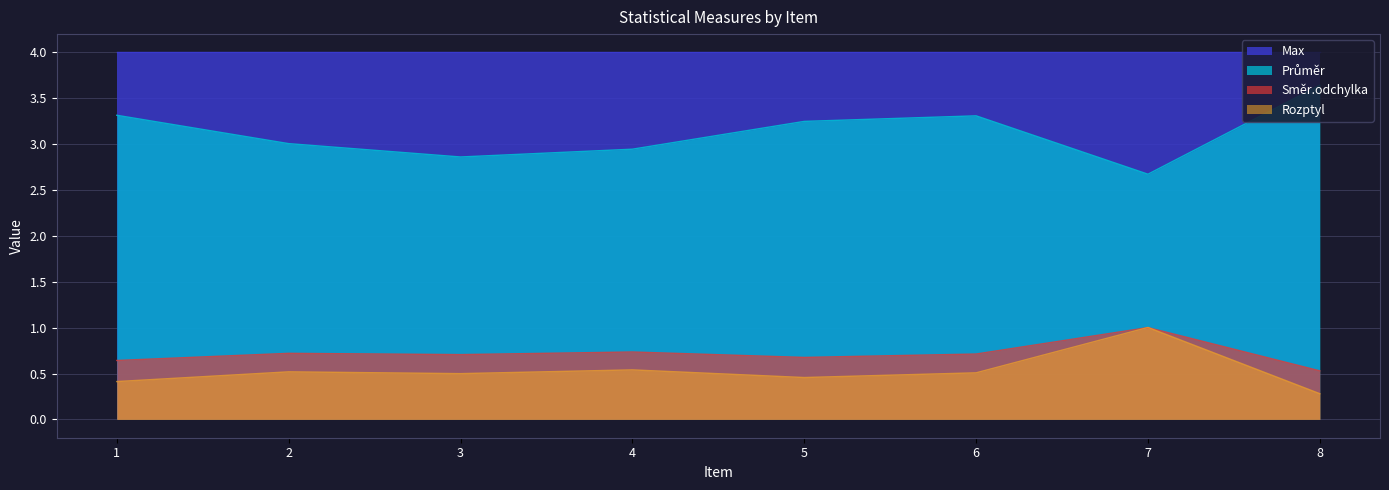

What is the difference between the highest and lowest values at 7?

3.0